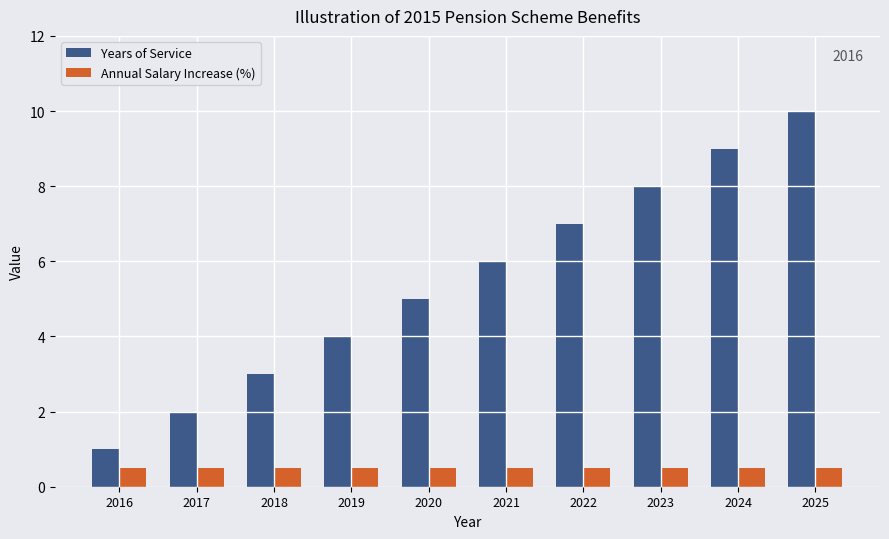

Reading left to right, what are all the values shown in this chart?

Years of Service: 1.0	2.0	3.0	4.0	5.0	6.0	7.0	8.0	9.0	10.0
Annual Salary Increase (%): 0.5	0.5	0.5	0.5	0.5	0.5	0.5	0.5	0.5	0.5